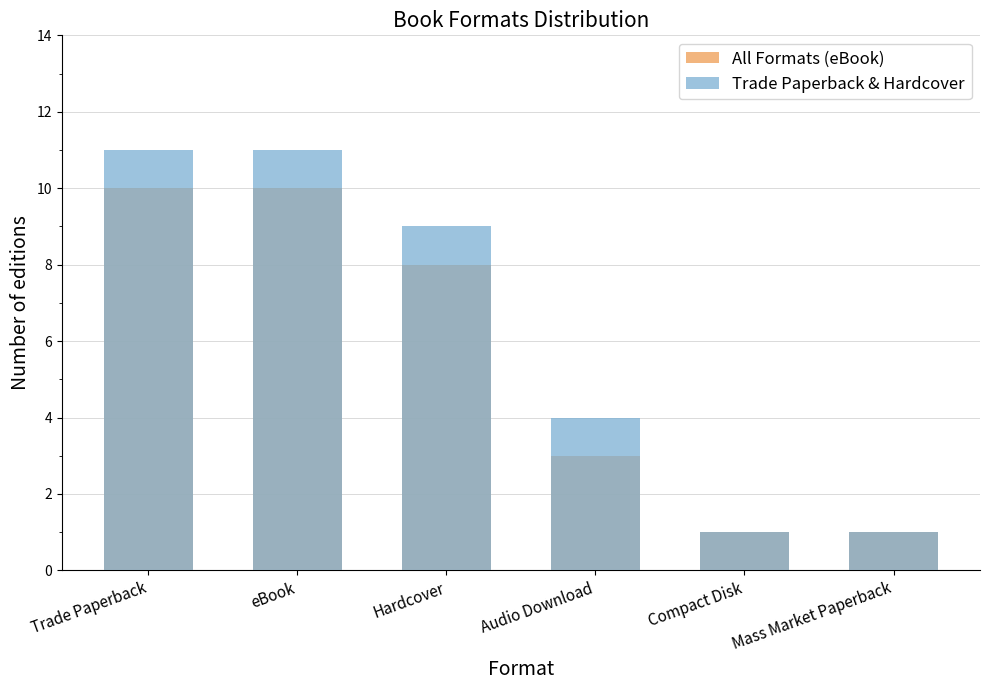

How many data points in All Formats (eBook) are less than 8?

3